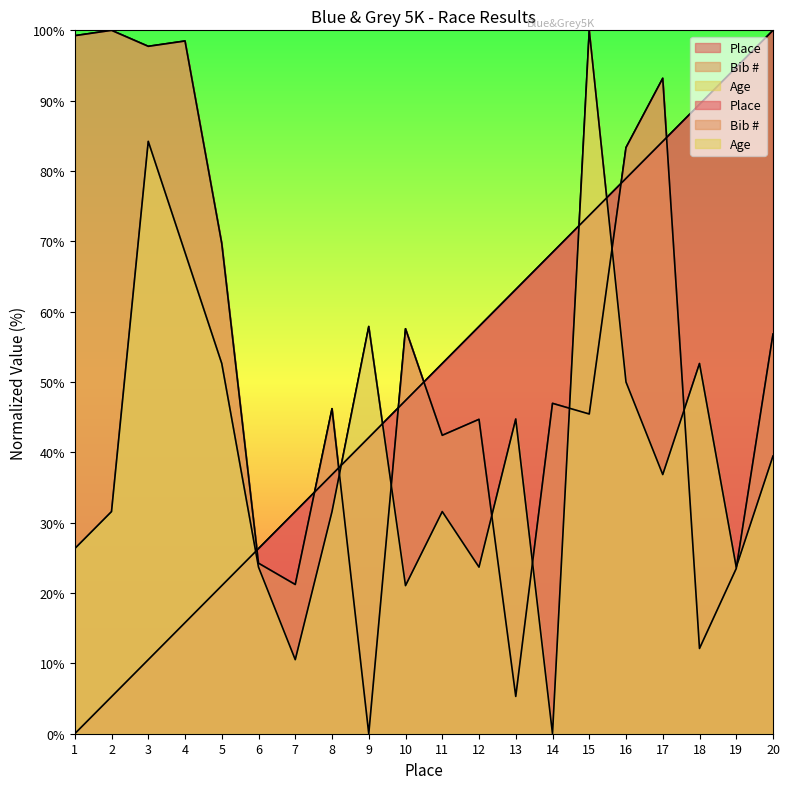

Which series changed the most between 14 and 15?

Age